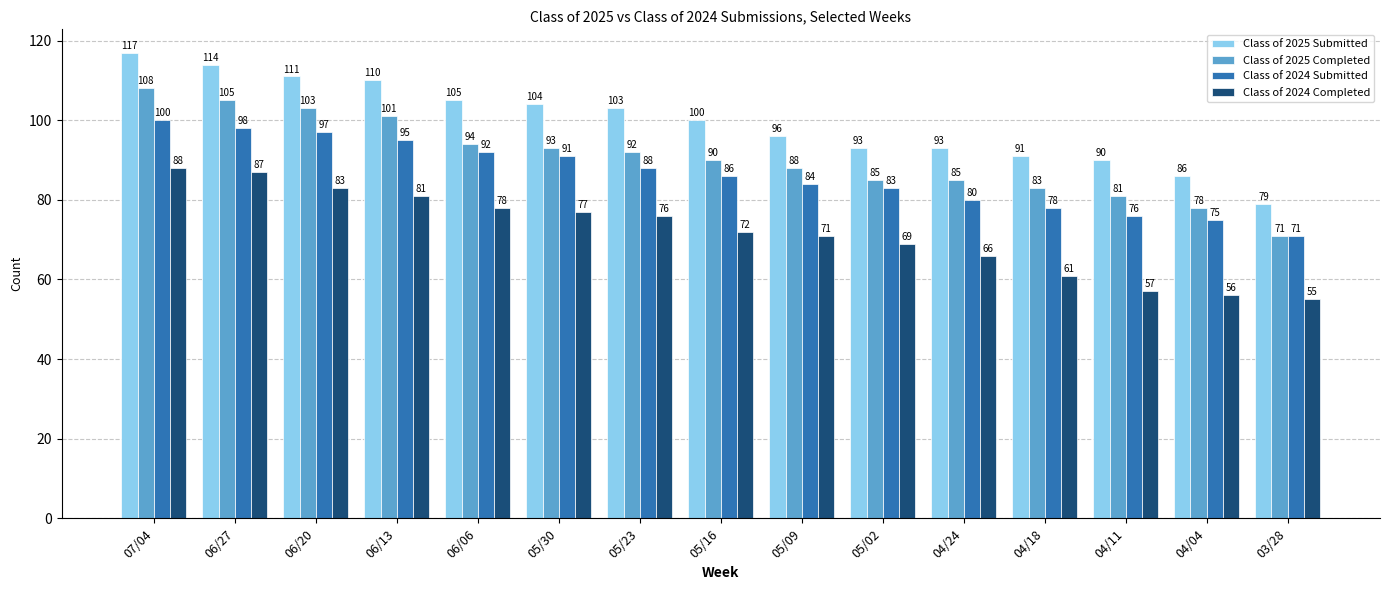

What is the maximum value shown in the chart?

117